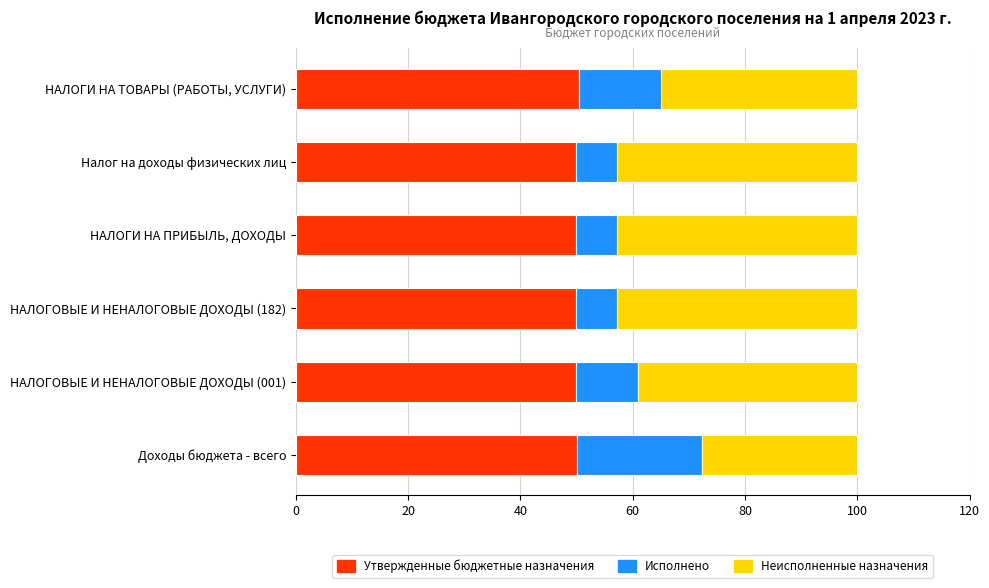

What are all the series names shown in the legend?

Утвержденные бюджетные назначения, Исполнено, Неисполненные назначения